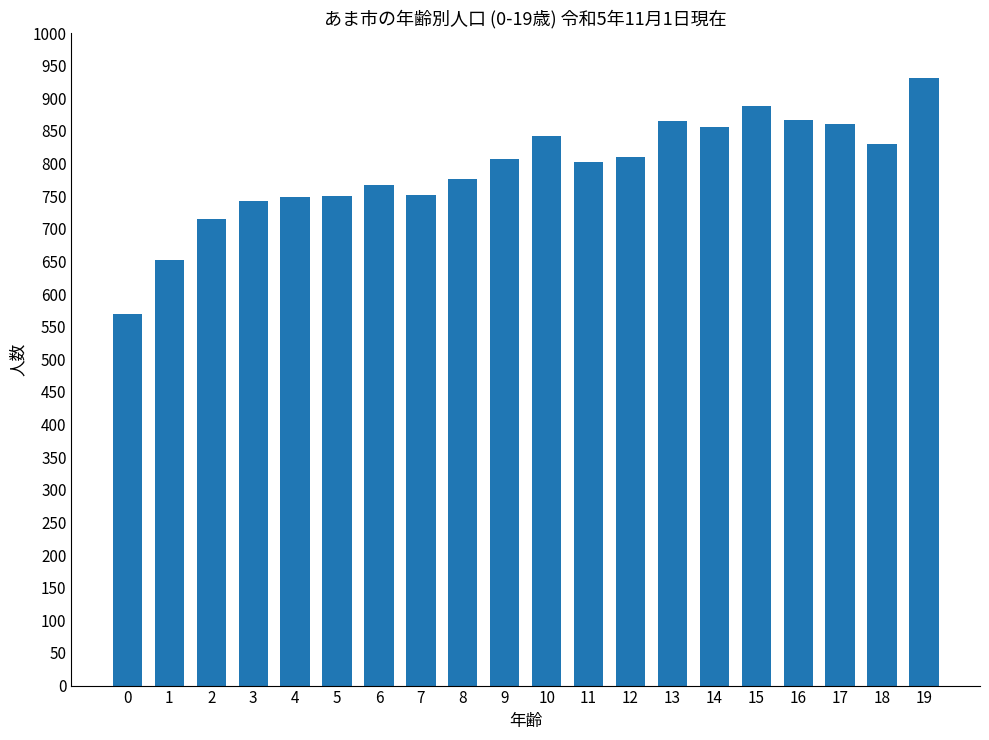

Read the value at 0.

570